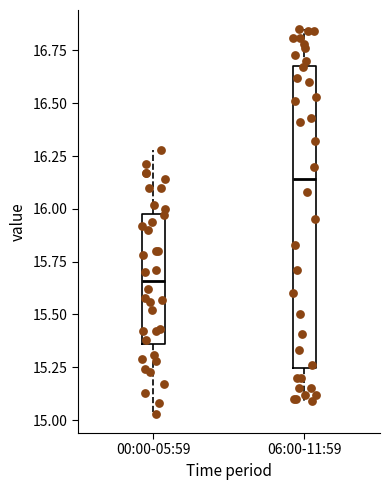

Reading left to right, read every box against the y-axis: the position of its median line, the range the box covers, and the ends of its whiskers. The values are not printed on the chart, so give them approximately, as read against the axis.

00:00-05:59: median 15.65, box 15.35 to 16.00, whiskers 15.05 to 16.30
06:00-11:59: median 16.15, box 15.25 to 16.70, whiskers 15.10 to 16.85